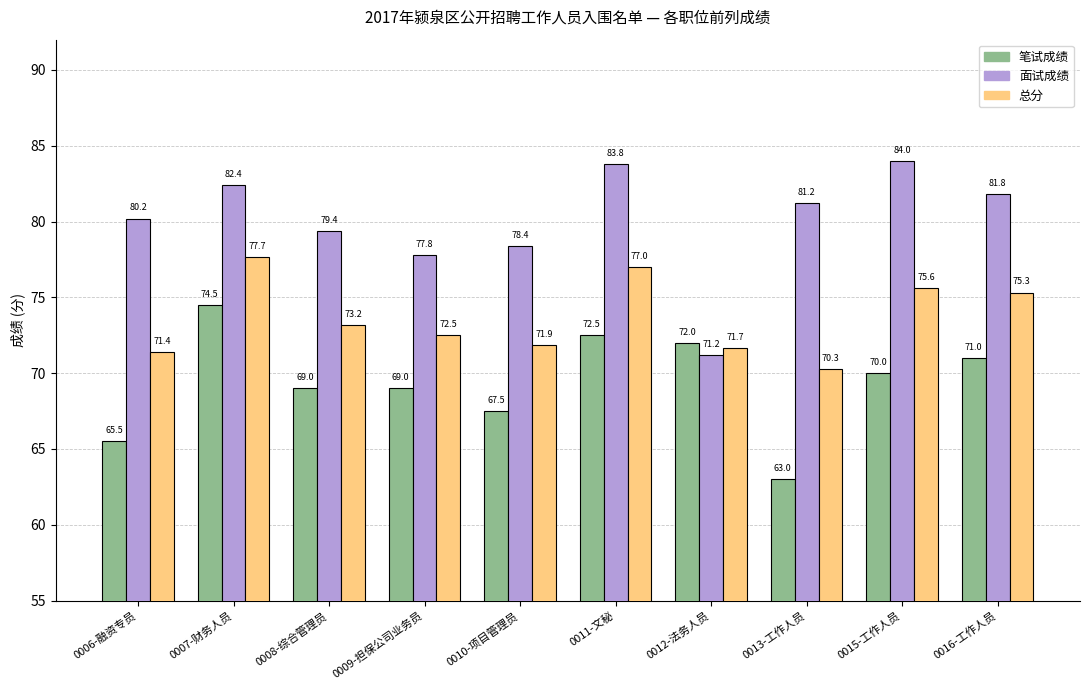

The value of 总分 at 0016-工作人员 is 20.6. True or false?

False